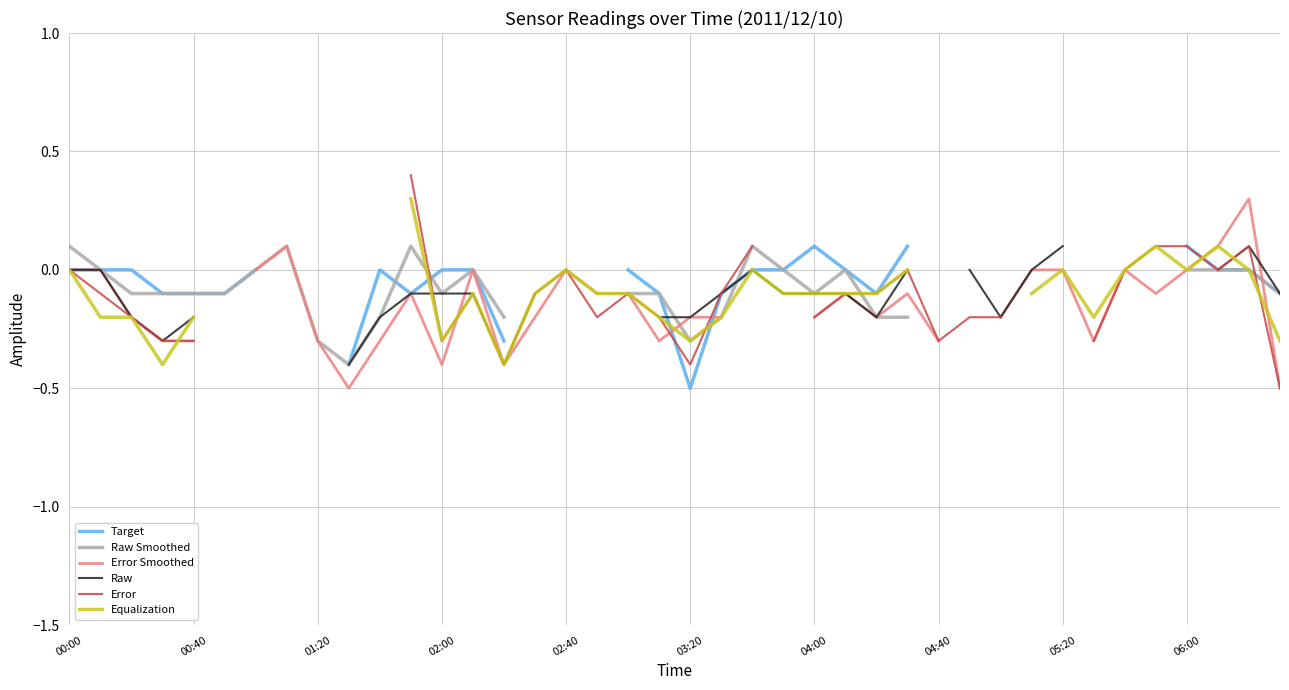

Where is the first local maximum for Error?

13